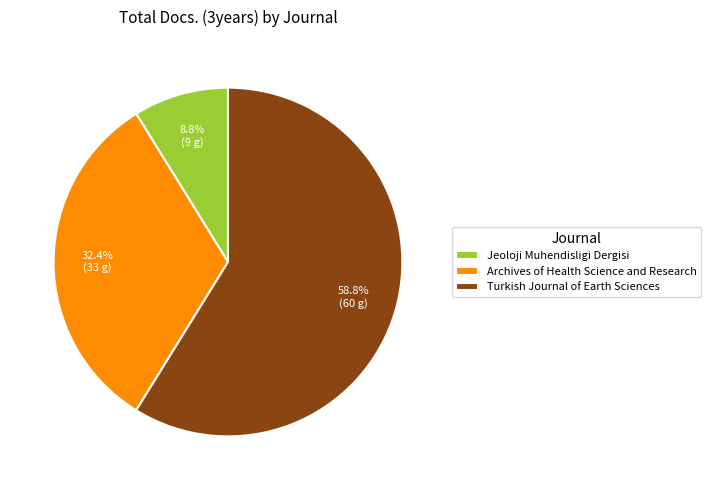

To the nearest percent, what percentage of the pie is Archives of Health Science and Research?

32%